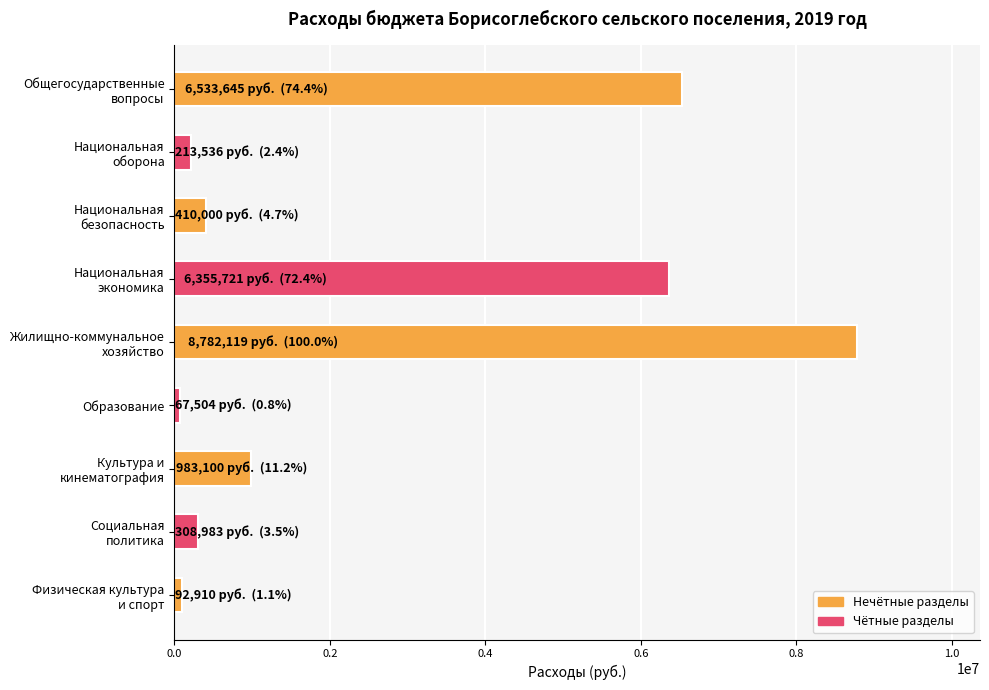

What is the value of the 2nd bar from the top?

213536.0